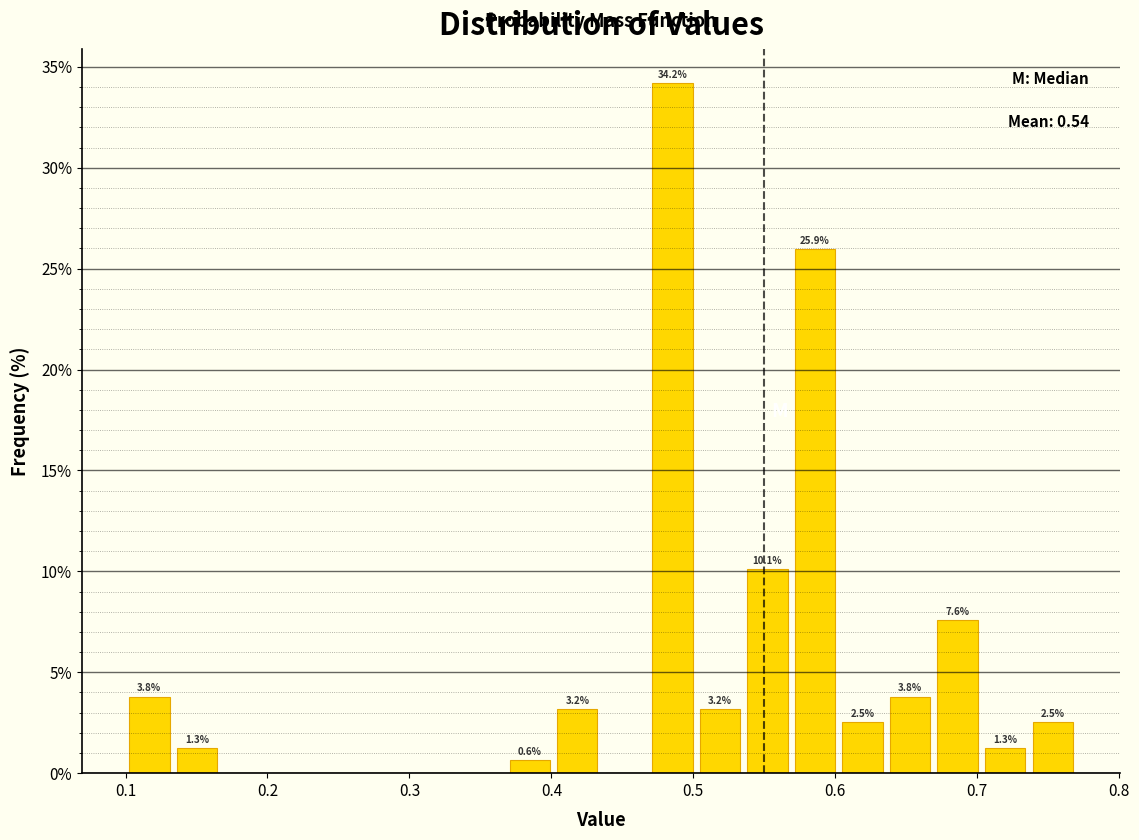

Around what value on the x-axis is the tallest bar? Give the approximate position of its centre, as read against the axis.

0.49